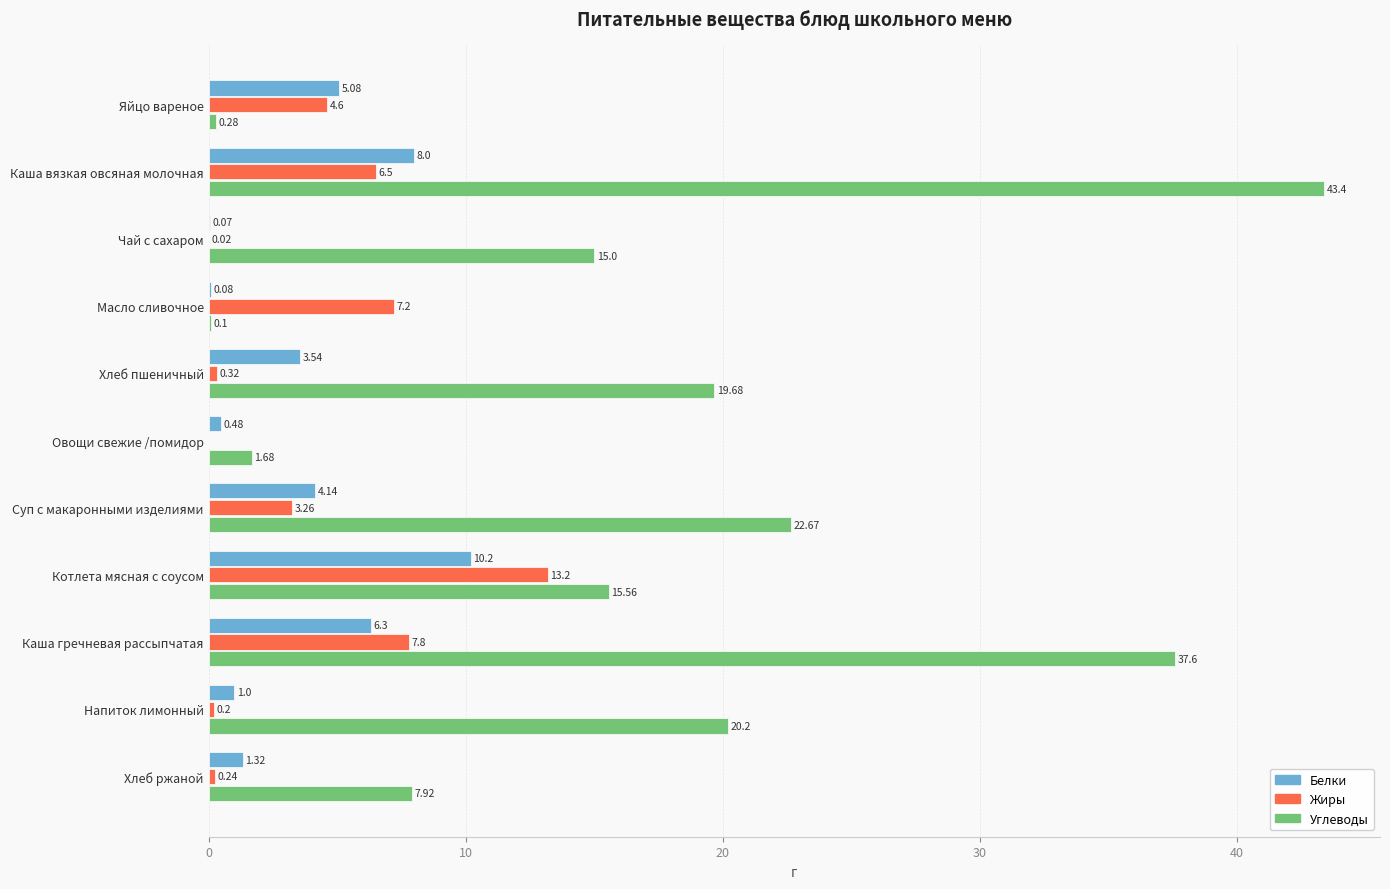

Which series changed the most between Масло сливочное and Хлеб пшеничный?

Углеводы